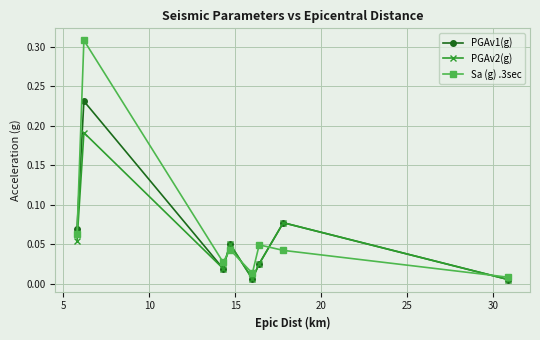

How many interior local peaks does the PGAv2(g) series have?

3